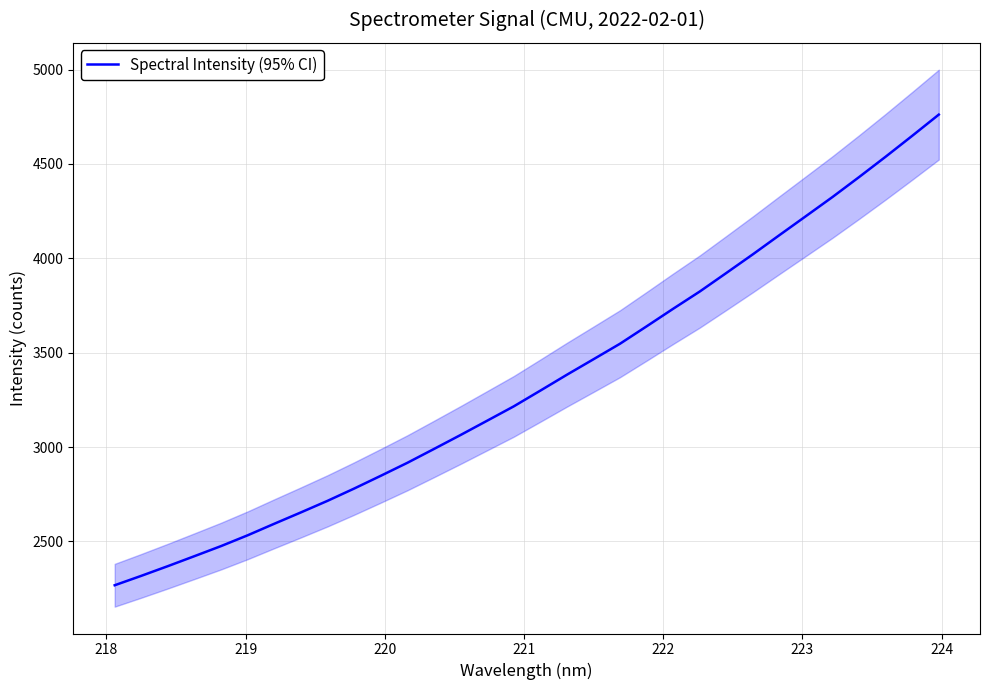

What is the value of the 31st point from the left?

4648.9